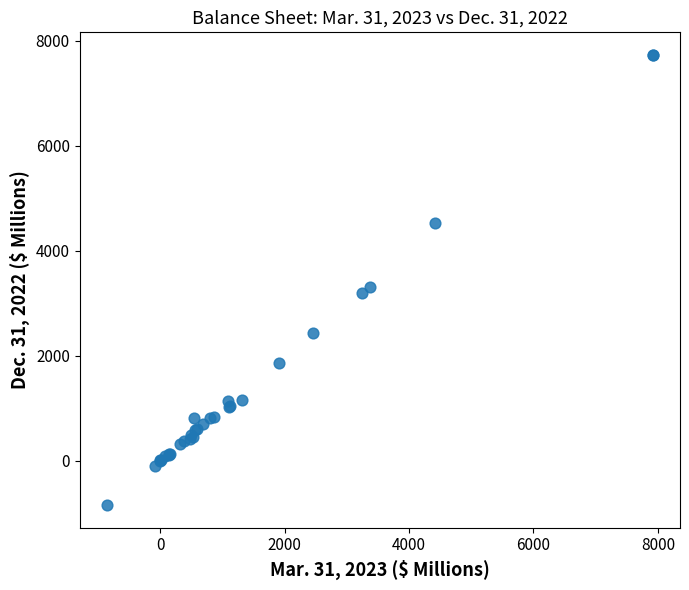

What Y value in the scatter plot is closest to 3442?

3315.0